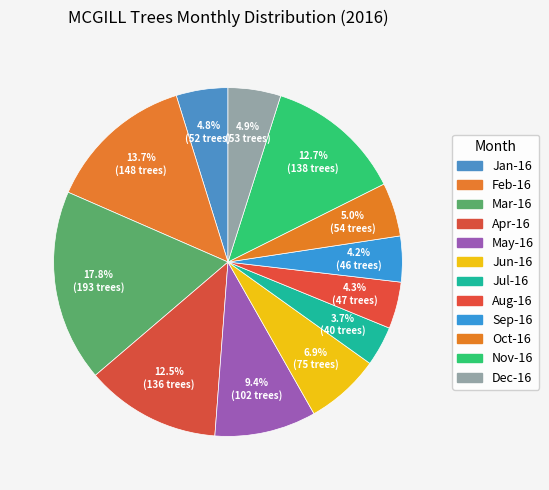

How many slices are in this pie chart?

12